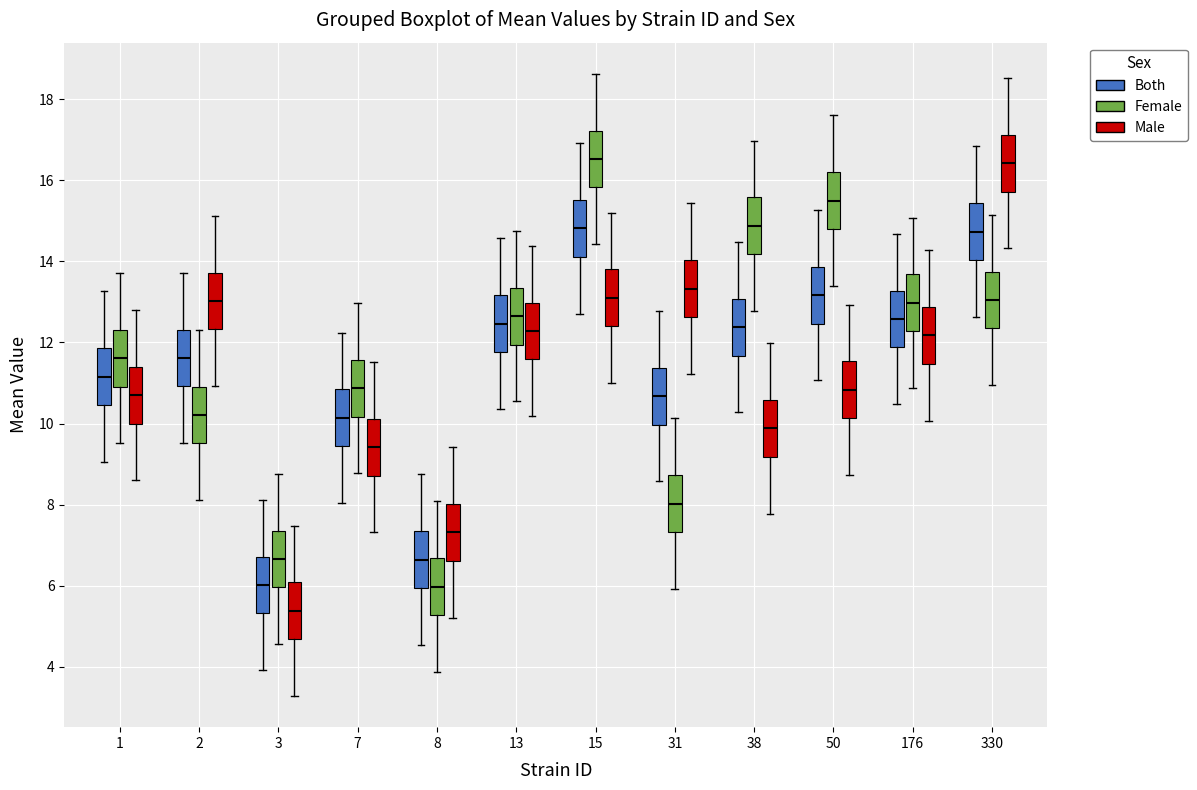

Where does the lower whisker of the box for 8 (Male) end on the y-axis? The values are not printed on the chart, so give them approximately, as read against the axis.

5.2